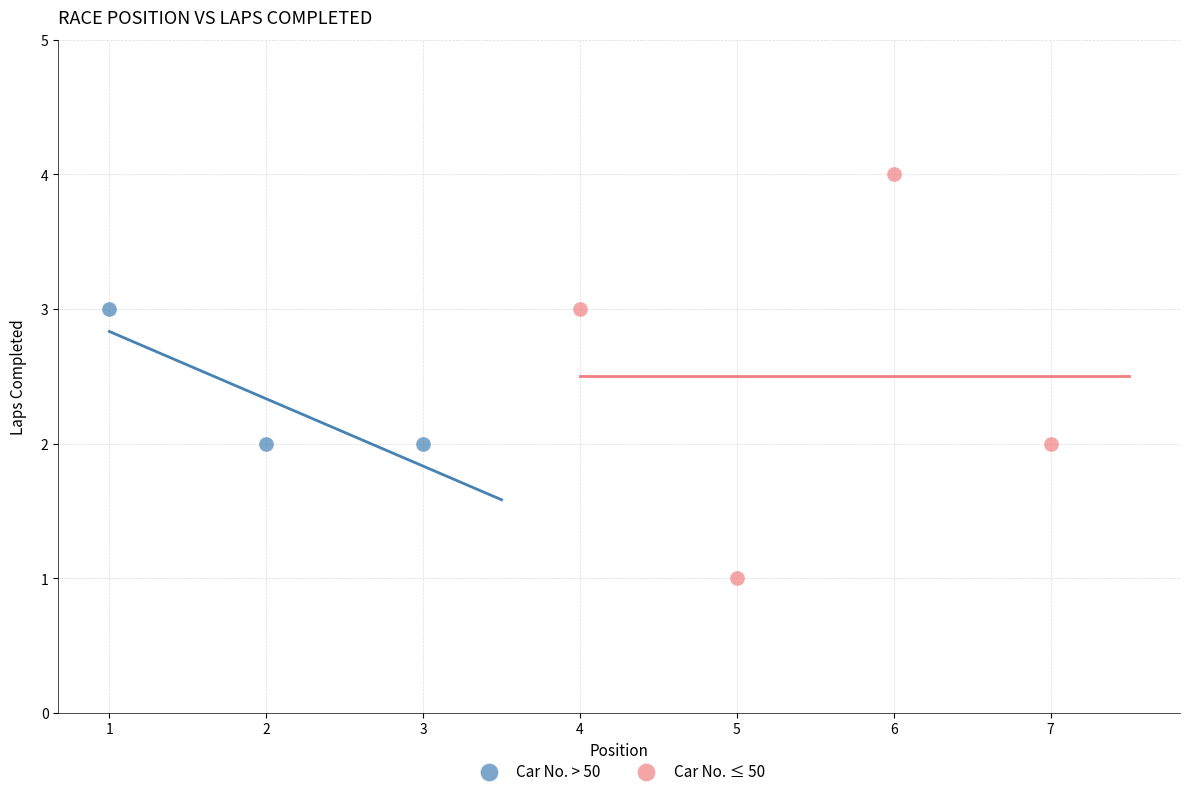

Which series contains the lowest Y value?

Car No. ≤ 50